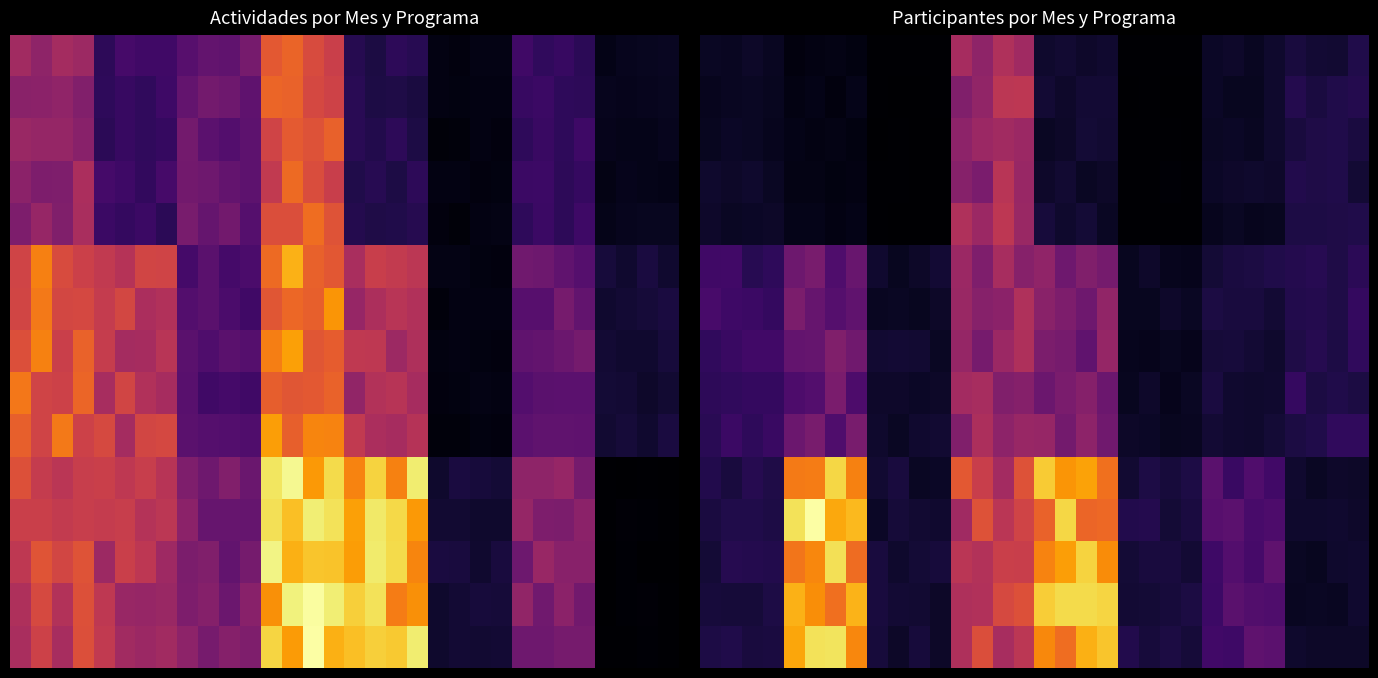

At how many categories does at least one series exceed 2866?

1